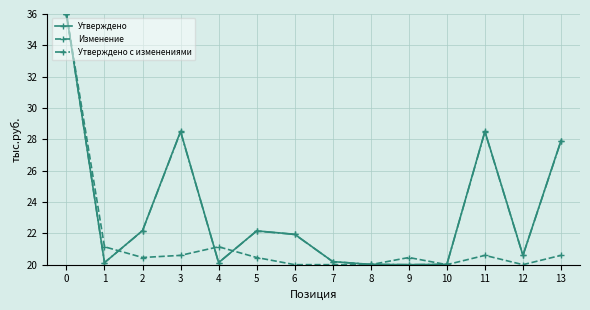

True or false: Утверждено с изменениями has more than 2 interior local peaks.

True